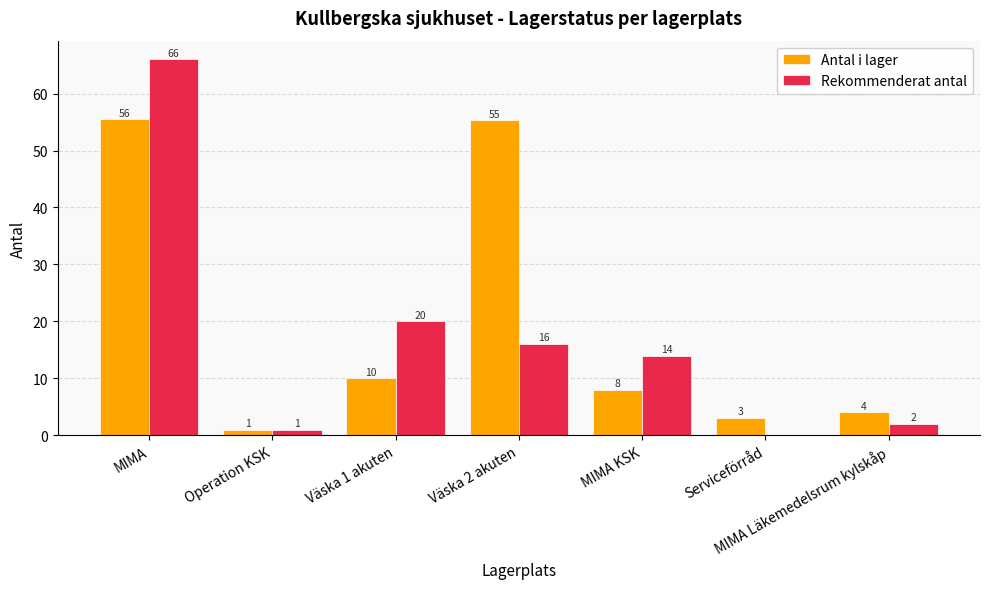

Which category has the highest value across all series?

MIMA